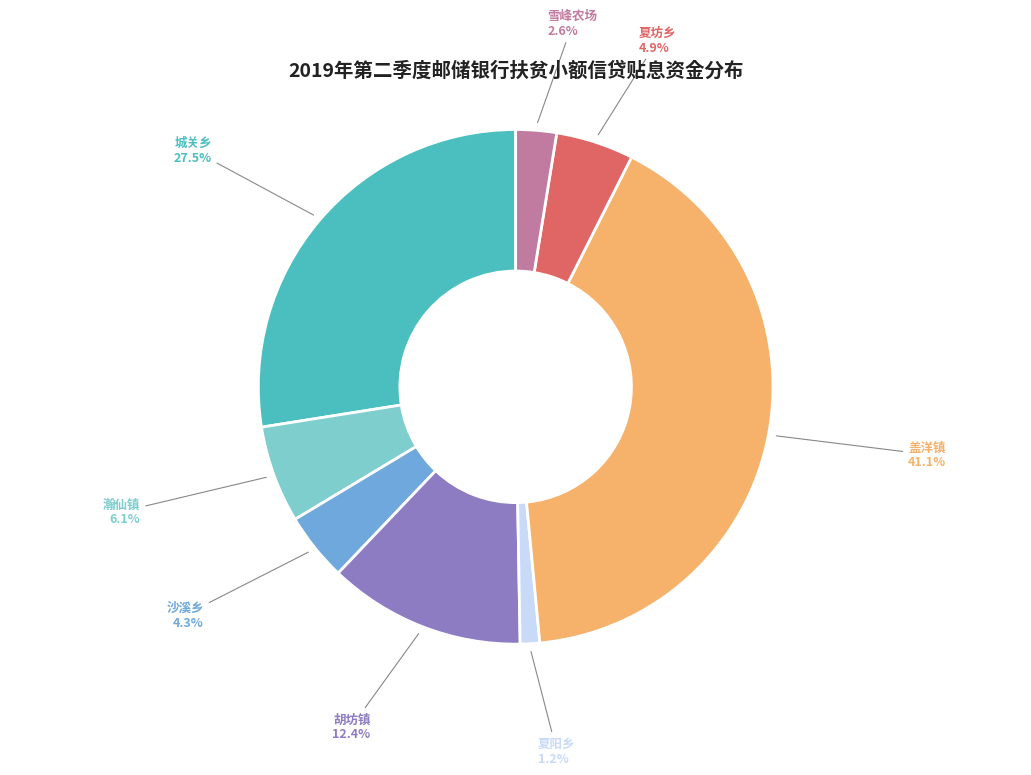

What is the smallest slice in the pie chart?

夏阳乡